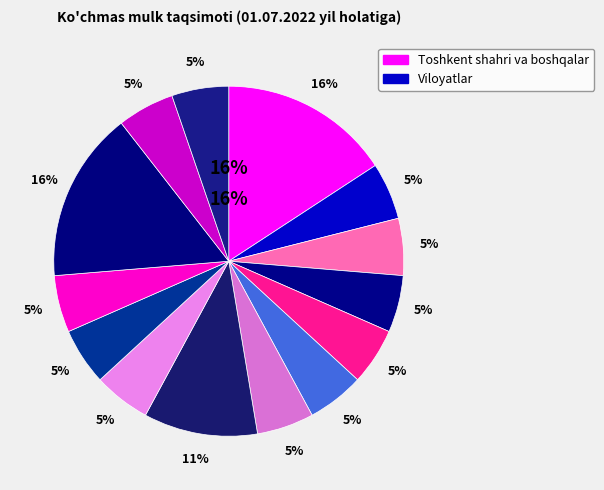

What percentage is the Andijon viloyati slice, to the nearest percent?

5%